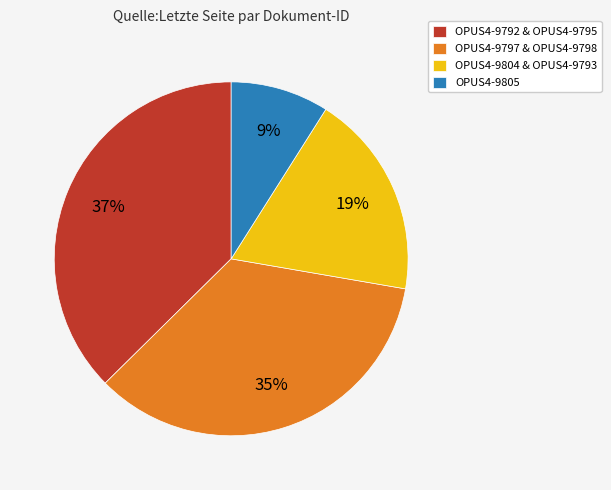

The OPUS4-9805 slice represents 15% of the pie. True or false?

False